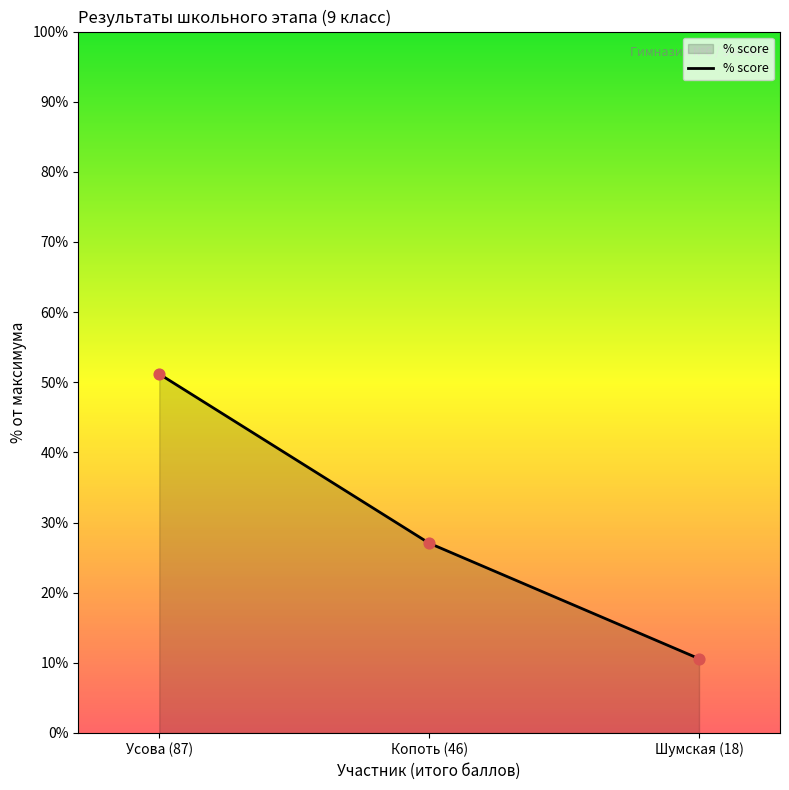

Which has a higher value, Усова (87) or Шумская (18)?

Усова (87)